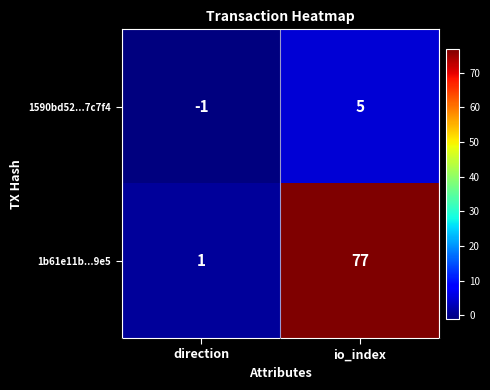

Which series has the largest total across all categories?

1b61e11b...9e5